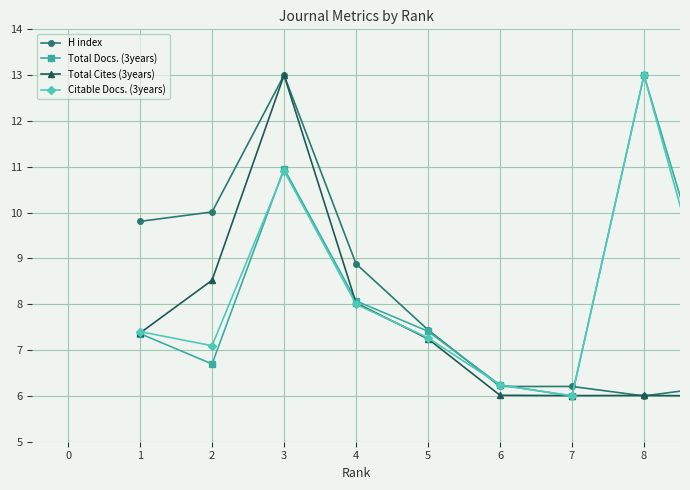

What is the value of the H index point at the 7th from the left?

6.2